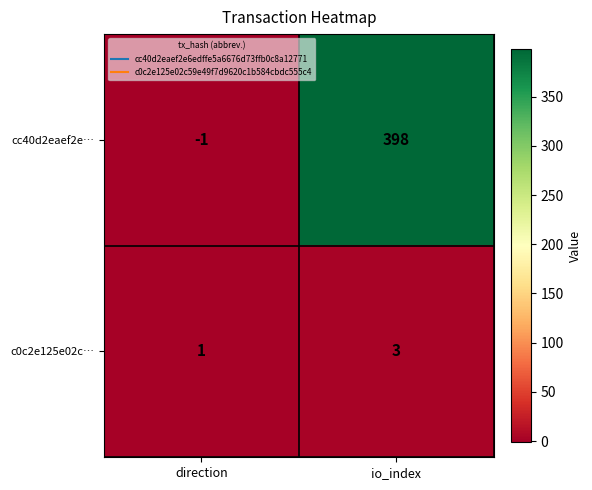

Rank the series by their maximum value, from lowest to highest.

c0c2e125e02c…, cc40d2eaef2e…